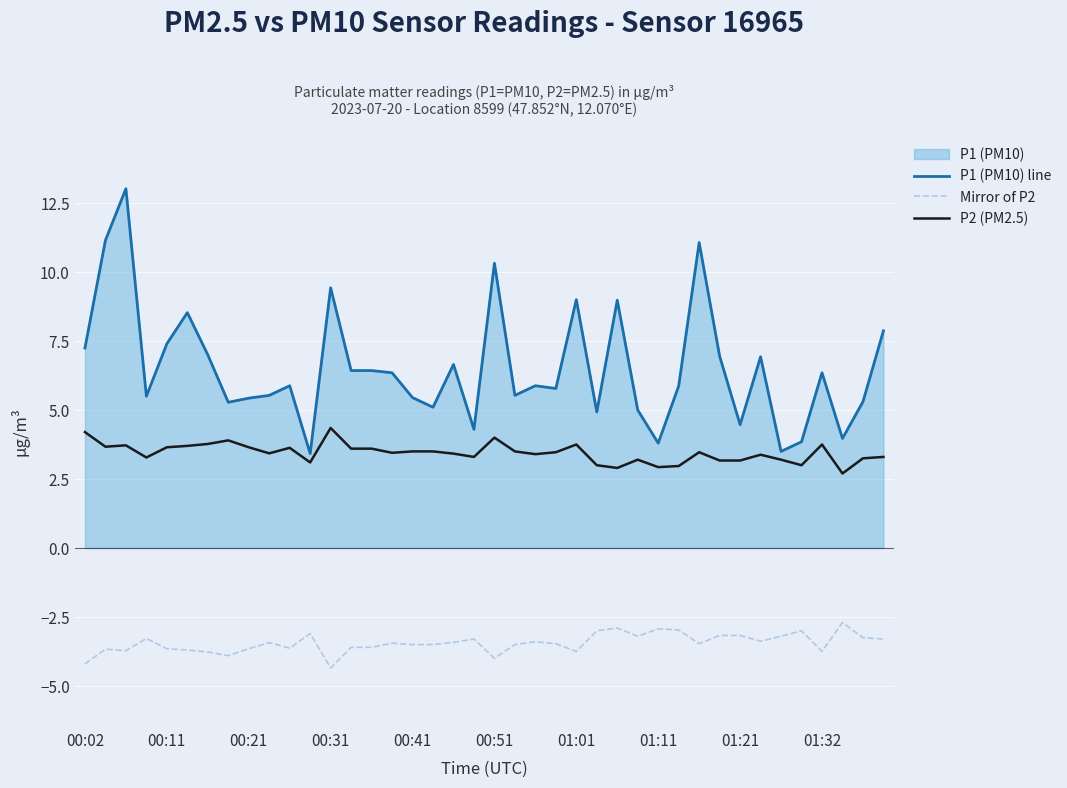

The P1 (PM10) line series shows 4.5 at 01:21. True or false?

True